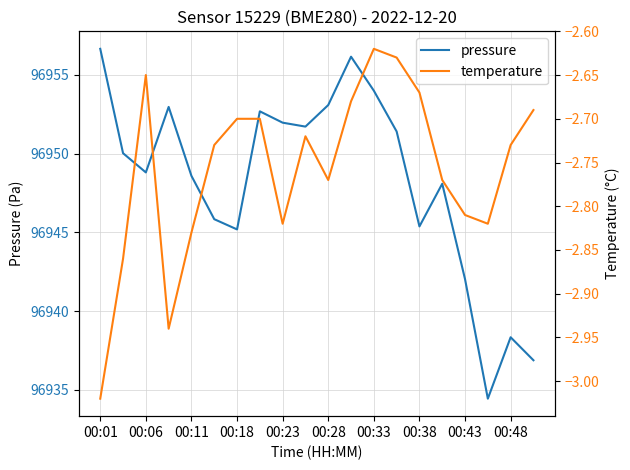

What are all the series names shown in the legend?

pressure, temperature